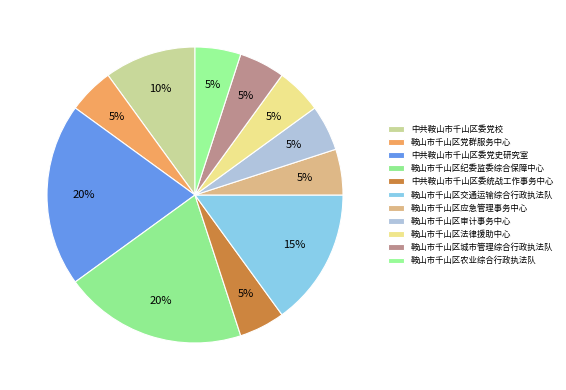

What is the largest slice in the pie chart?

中共鞍山市千山区委党史研究室